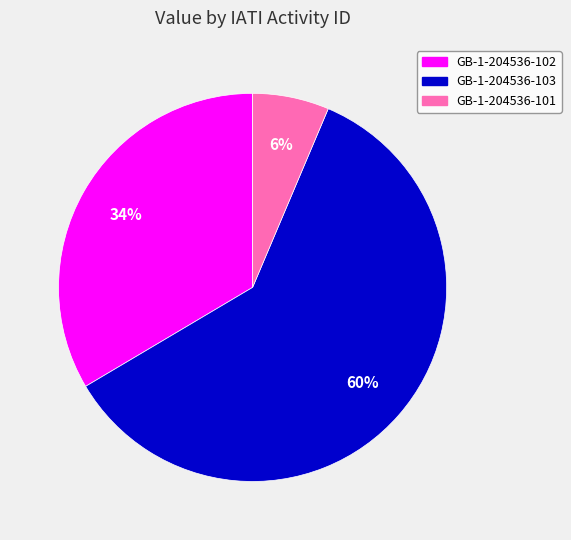

Do GB-1-204536-103 and GB-1-204536-101 together represent more than half of the pie?

Yes